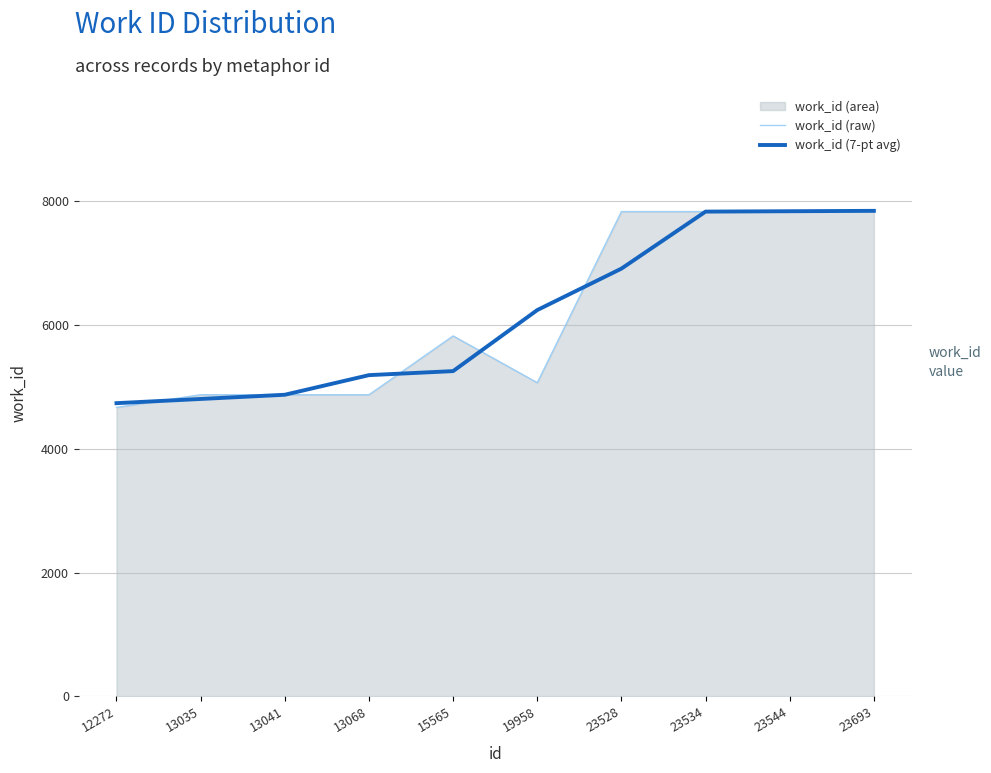

Between 13068 and 23528, which series saw the biggest shift?

work_id (raw)